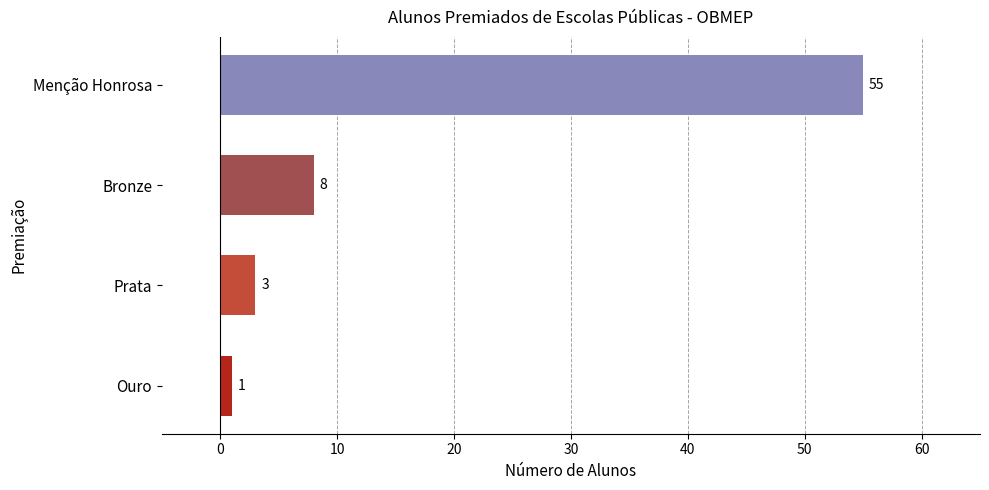

What is the change in value from Bronze to Menção Honrosa?

+47